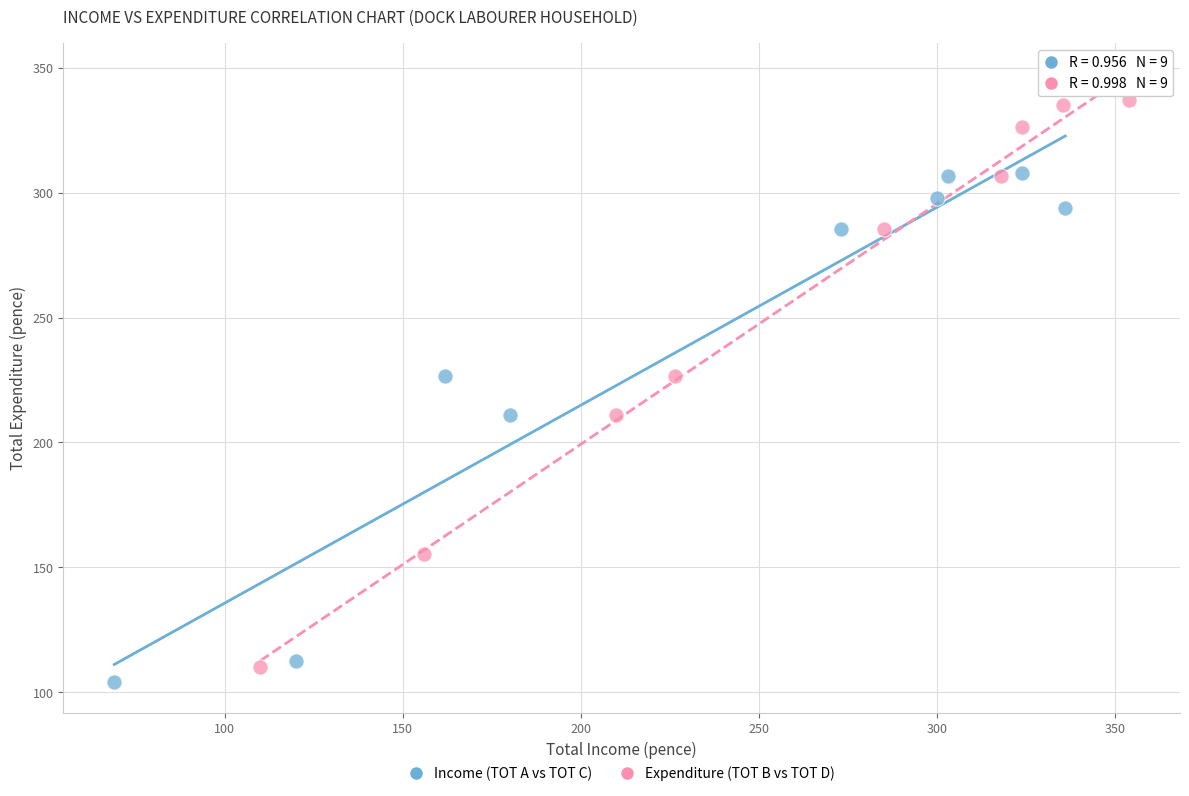

Which series has the largest Y range (max minus min)?

Expenditure (TOT B vs TOT D)